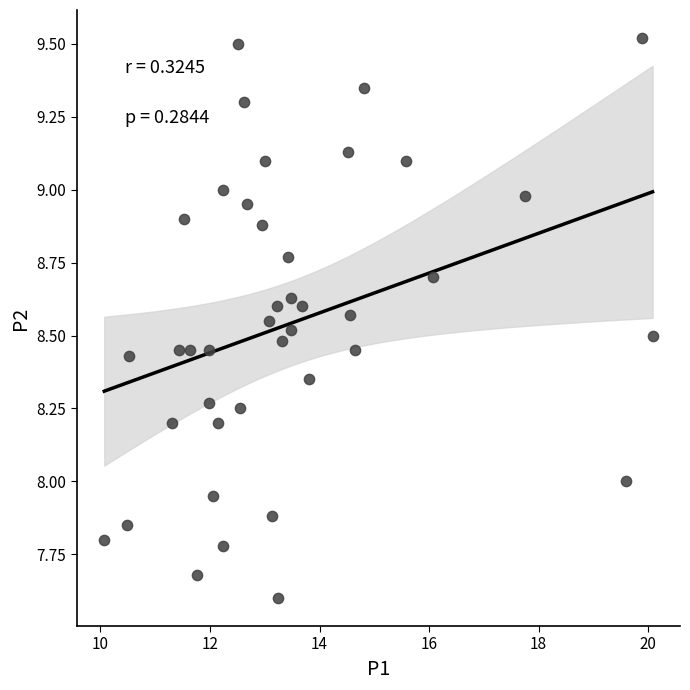

What is the range of Y values (max minus min)?

1.9